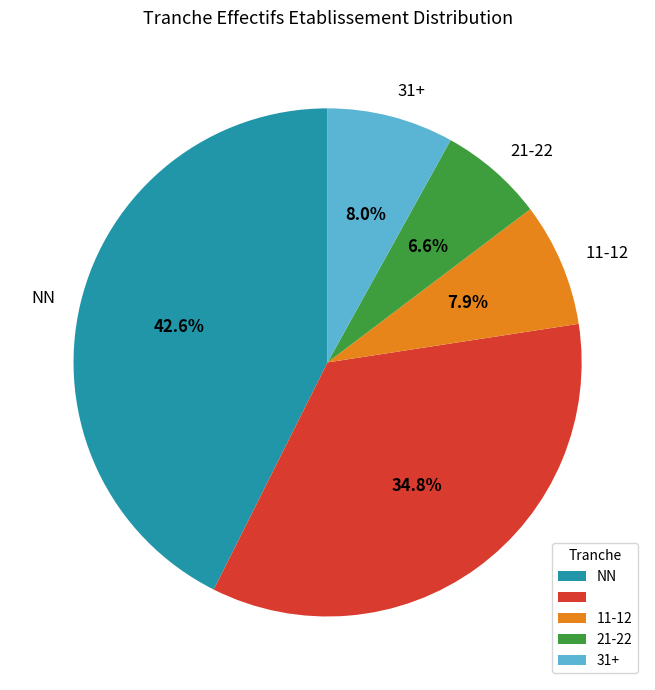

Is there any slice that represents more than half of the pie?

No